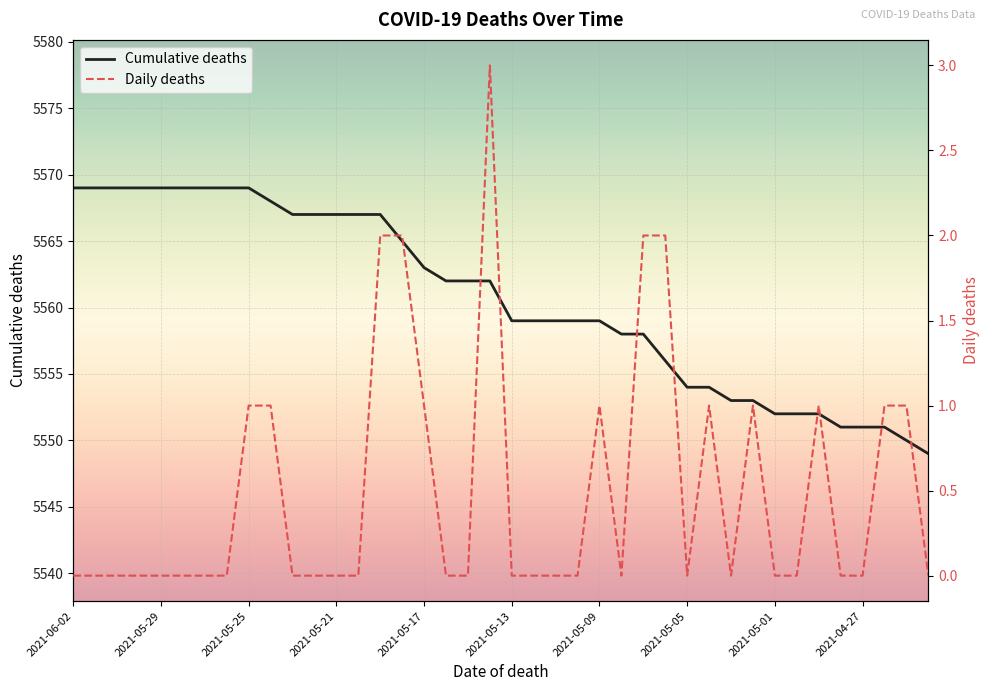

Which series has the largest range (max minus min)?

Cumulative deaths